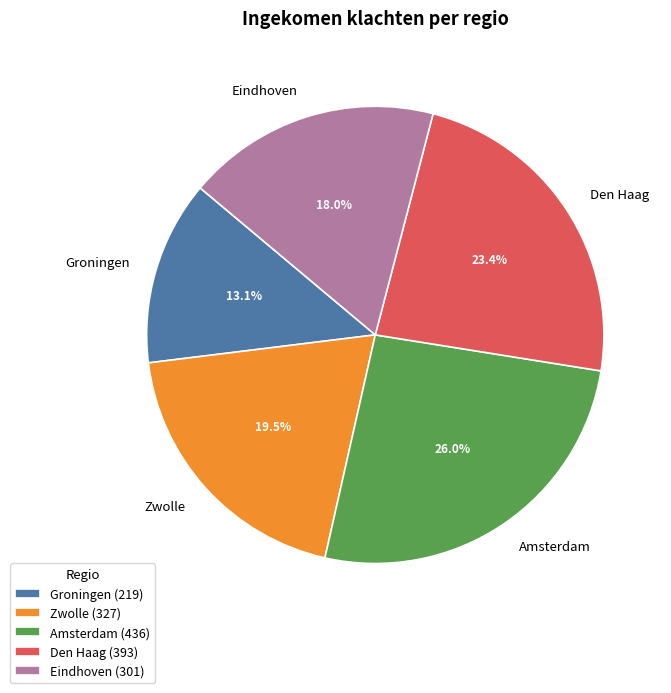

Which has a higher value, Zwolle or Den Haag?

Den Haag